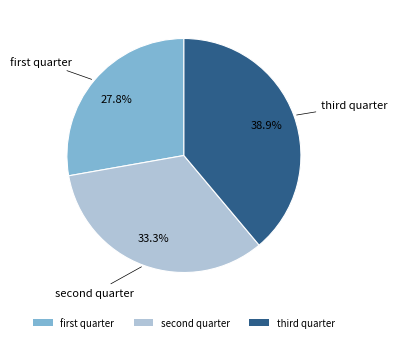

Count the number of slices in the pie.

3